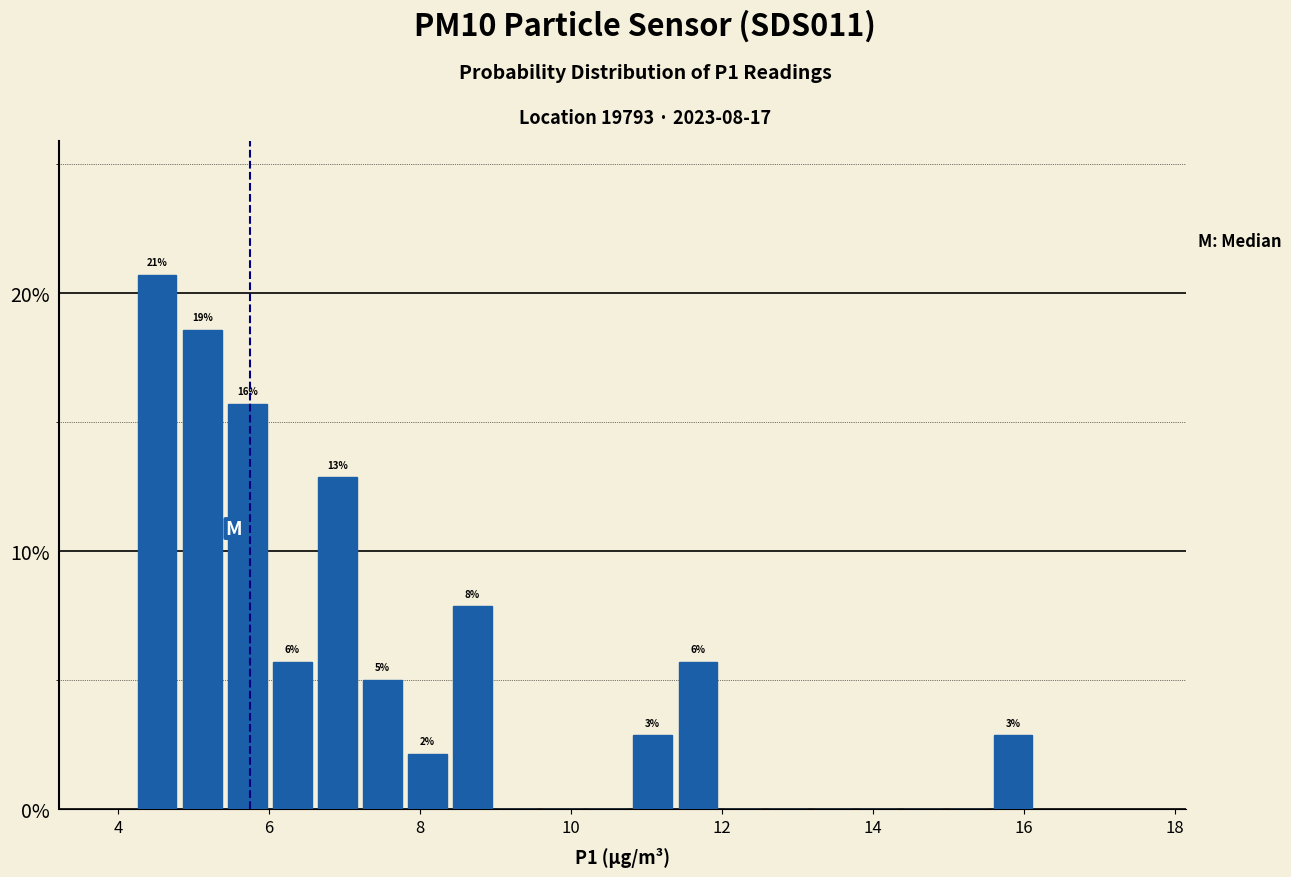

Read against the x-axis, roughly where is the centre of the tallest bar?

4.6